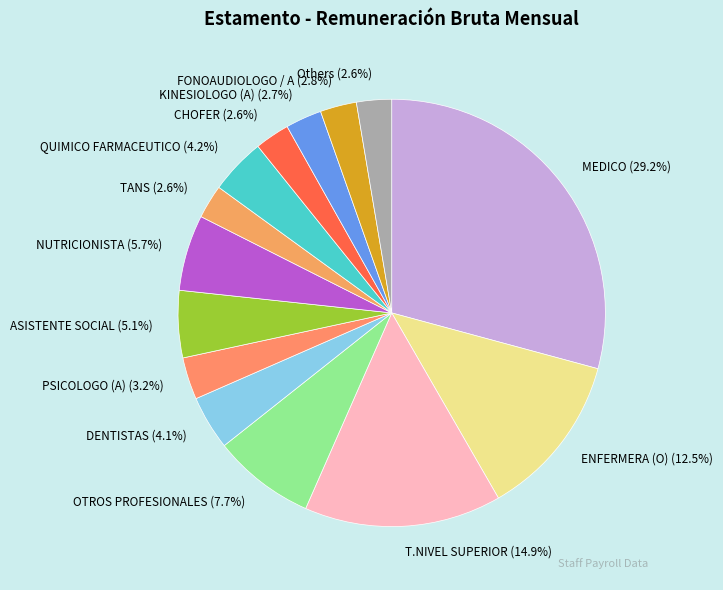

Combined, what portion of the pie is FONOAUDIOLOGO / A (2.8%) and QUIMICO FARMACEUTICO (4.2%)?

7.0%